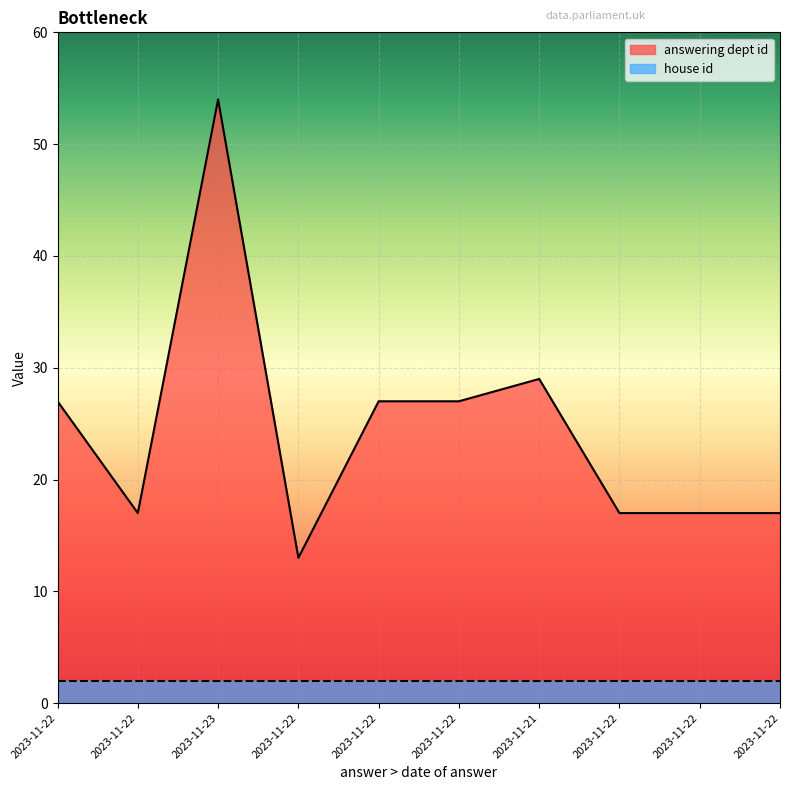

Reading right to left, what are all the values shown in this chart?

2023-11-22=17	2023-11-22=17	2023-11-22=17	2023-11-21=29	2023-11-22=27	2023-11-22=27	2023-11-22=13	2023-11-23=54	2023-11-22=17	2023-11-22=27